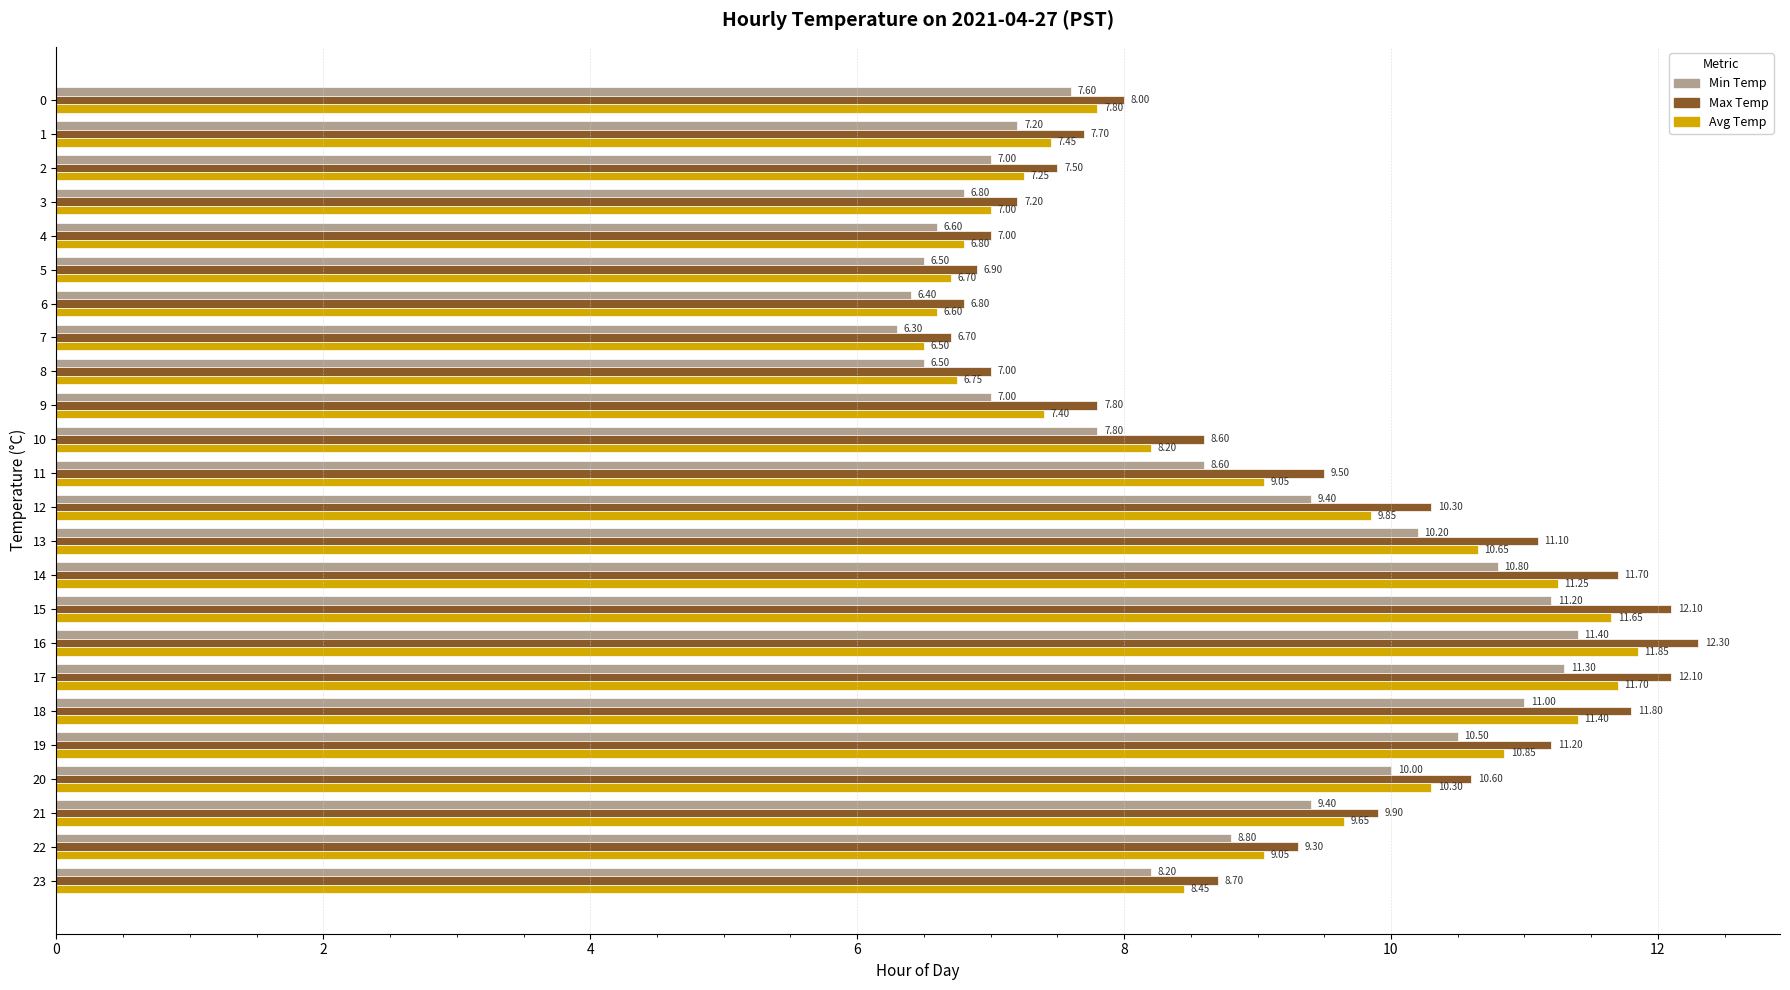

The value of Max Temp at 23 is 8.7. True or false?

True